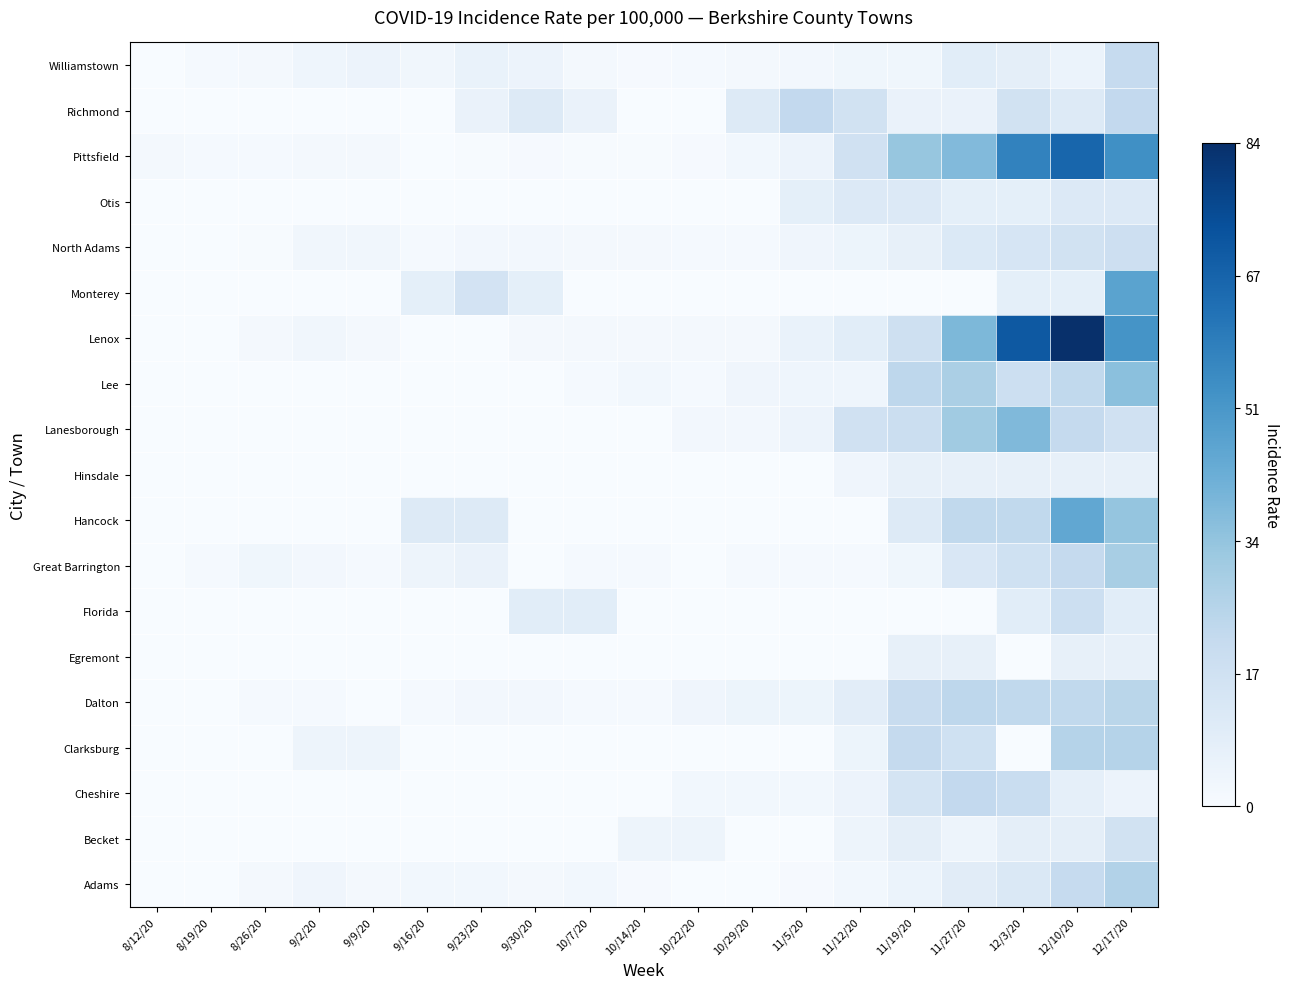

Reading right to left, list all the values displayed in this chart.

Adams: 12/17/20=26.0	12/10/20=20.8	12/3/20=12.2	11/27/20=9.5	11/19/20=5.2	11/12/20=2.6	11/5/20=0.9	10/29/20=0.0	10/22/20=0.0	10/14/20=0.9	10/7/20=2.6	9/30/20=1.7	9/23/20=2.6	9/16/20=2.6	9/9/20=1.7	9/2/20=3.5	8/26/20=1.7	8/19/20=0.0	8/12/20=0.0
Becket: 12/17/20=15.9	12/10/20=8.0	12/3/20=8.0	11/27/20=4.0	11/19/20=8.0	11/12/20=4.0	11/5/20=0.0	10/29/20=0.0	10/22/20=4.0	10/14/20=4.0	10/7/20=0.0	9/30/20=0.0	9/23/20=0.0	9/16/20=0.0	9/9/20=0.0	9/2/20=0.0	8/26/20=0.0	8/19/20=0.0	8/12/20=0.0
Cheshire: 12/17/20=4.9	12/10/20=7.3	12/3/20=19.5	11/27/20=21.9	11/19/20=14.6	11/12/20=4.9	11/5/20=2.4	10/29/20=2.4	10/22/20=2.4	10/14/20=0.0	10/7/20=0.0	9/30/20=0.0	9/23/20=0.0	9/16/20=0.0	9/9/20=0.0	9/2/20=0.0	8/26/20=0.0	8/19/20=0.0	8/12/20=0.0
Clarksburg: 12/17/20=25.6	12/10/20=25.6	12/3/20=0.0	11/27/20=17.1	11/19/20=21.3	11/12/20=4.3	11/5/20=0.0	10/29/20=0.0	10/22/20=0.0	10/14/20=0.0	10/7/20=0.0	9/30/20=0.0	9/23/20=0.0	9/16/20=0.0	9/9/20=4.2	9/2/20=4.2	8/26/20=0.0	8/19/20=0.0	8/12/20=0.0
Dalton: 12/17/20=24.3	12/10/20=22.1	12/3/20=22.1	11/27/20=23.2	11/19/20=19.9	11/12/20=8.8	11/5/20=4.4	10/29/20=4.4	10/22/20=3.3	10/14/20=1.1	10/7/20=1.1	9/30/20=2.2	9/23/20=2.2	9/16/20=1.1	9/9/20=0.0	9/2/20=1.1	8/26/20=1.1	8/19/20=0.0	8/12/20=0.0
Egremont: 12/17/20=6.7	12/10/20=6.7	12/3/20=0.0	11/27/20=6.7	11/19/20=6.7	11/12/20=0.0	11/5/20=0.0	10/29/20=0.0	10/22/20=0.0	10/14/20=0.0	10/7/20=0.0	9/30/20=0.0	9/23/20=0.0	9/16/20=0.0	9/9/20=0.0	9/2/20=0.0	8/26/20=0.0	8/19/20=0.0	8/12/20=0.0
Florida: 12/17/20=9.1	12/10/20=18.2	12/3/20=9.1	11/27/20=0.0	11/19/20=0.0	11/12/20=0.0	11/5/20=0.0	10/29/20=0.0	10/22/20=0.0	10/14/20=0.0	10/7/20=9.1	9/30/20=9.1	9/23/20=0.0	9/16/20=0.0	9/9/20=0.0	9/2/20=0.0	8/26/20=0.0	8/19/20=0.0	8/12/20=0.0
Great Barrington: 12/17/20=28.7	12/10/20=21.3	12/3/20=17.0	11/27/20=12.8	11/19/20=3.2	11/12/20=1.1	11/5/20=1.1	10/29/20=1.1	10/22/20=0.0	10/14/20=1.1	10/7/20=1.1	9/30/20=0.0	9/23/20=5.3	9/16/20=4.2	9/9/20=1.1	9/2/20=2.1	8/26/20=3.2	8/19/20=1.1	8/12/20=0.0
Hancock: 12/17/20=33.4	12/10/20=44.6	12/3/20=22.3	11/27/20=22.3	11/19/20=11.1	11/12/20=0.0	11/5/20=0.0	10/29/20=0.0	10/22/20=0.0	10/14/20=0.0	10/7/20=0.0	9/30/20=0.0	9/23/20=11.0	9/16/20=11.0	9/9/20=0.0	9/2/20=0.0	8/26/20=0.0	8/19/20=0.0	8/12/20=0.0
Hinsdale: 12/17/20=6.7	12/10/20=6.7	12/3/20=6.7	11/27/20=6.7	11/19/20=6.7	11/12/20=3.4	11/5/20=0.0	10/29/20=0.0	10/22/20=0.0	10/14/20=0.0	10/7/20=0.0	9/30/20=0.0	9/23/20=0.0	9/16/20=0.0	9/9/20=0.0	9/2/20=0.0	8/26/20=0.0	8/19/20=0.0	8/12/20=0.0
Lanesborough: 12/17/20=16.5	12/10/20=21.3	12/3/20=37.8	11/27/20=30.7	11/19/20=18.9	11/12/20=16.5	11/5/20=4.7	10/29/20=2.3	10/22/20=2.3	10/14/20=0.0	10/7/20=0.0	9/30/20=0.0	9/23/20=0.0	9/16/20=0.0	9/9/20=0.0	9/2/20=0.0	8/26/20=0.0	8/19/20=0.0	8/12/20=0.0
Lee: 12/17/20=35.5	12/10/20=22.1	12/3/20=18.4	11/27/20=28.2	11/19/20=23.3	11/12/20=3.7	11/5/20=3.7	10/29/20=3.6	10/22/20=1.2	10/14/20=2.4	10/7/20=1.2	9/30/20=0.0	9/23/20=0.0	9/16/20=0.0	9/9/20=0.0	9/2/20=0.0	8/26/20=0.0	8/19/20=0.0	8/12/20=0.0
Lenox: 12/17/20=51.7	12/10/20=84.2	12/3/20=70.9	11/27/20=38.4	11/19/20=17.7	11/12/20=8.9	11/5/20=5.9	10/29/20=1.5	10/22/20=1.5	10/14/20=1.5	10/7/20=1.5	9/30/20=1.5	9/23/20=0.0	9/16/20=0.0	9/9/20=1.5	9/2/20=2.9	8/26/20=1.5	8/19/20=0.0	8/12/20=0.0
Monterey: 12/17/20=46.3	12/10/20=7.7	12/3/20=7.7	11/27/20=0.0	11/19/20=0.0	11/12/20=0.0	11/5/20=0.0	10/29/20=0.0	10/22/20=0.0	10/14/20=0.0	10/7/20=0.0	9/30/20=7.7	9/23/20=15.3	9/16/20=7.7	9/9/20=0.0	9/2/20=0.0	8/26/20=0.0	8/19/20=0.0	8/12/20=0.0
North Adams: 12/17/20=17.8	12/10/20=16.1	12/3/20=13.9	11/27/20=11.6	11/19/20=6.7	11/12/20=4.4	11/5/20=3.3	10/29/20=1.1	10/22/20=1.1	10/14/20=1.6	10/7/20=1.6	9/30/20=2.2	9/23/20=2.2	9/16/20=1.1	9/9/20=2.7	9/2/20=2.7	8/26/20=0.5	8/19/20=0.0	8/12/20=0.0
Otis: 12/17/20=11.4	12/10/20=11.4	12/3/20=7.6	11/27/20=7.6	11/19/20=11.4	11/12/20=11.4	11/5/20=7.6	10/29/20=0.0	10/22/20=0.0	10/14/20=0.0	10/7/20=0.0	9/30/20=0.0	9/23/20=0.0	9/16/20=0.0	9/9/20=0.0	9/2/20=0.0	8/26/20=0.0	8/19/20=0.0	8/12/20=0.0
Pittsfield: 12/17/20=53.3	12/10/20=66.6	12/3/20=57.5	11/27/20=37.5	11/19/20=33.2	11/12/20=16.7	11/5/20=4.7	10/29/20=2.4	10/22/20=0.8	10/14/20=0.7	10/7/20=0.5	9/30/20=0.8	9/23/20=0.6	9/16/20=0.3	9/9/20=1.5	9/2/20=1.8	8/26/20=1.0	8/19/20=1.1	8/12/20=1.9
Richmond: 12/17/20=21.9	12/10/20=10.9	12/3/20=16.4	11/27/20=5.5	11/19/20=5.5	11/12/20=16.4	11/5/20=21.9	10/29/20=10.8	10/22/20=0.0	10/14/20=0.0	10/7/20=5.4	9/30/20=10.8	9/23/20=5.4	9/16/20=0.0	9/9/20=0.0	9/2/20=0.0	8/26/20=0.0	8/19/20=0.0	8/12/20=0.0
Williamstown: 12/17/20=20.9	12/10/20=5.0	12/3/20=8.0	11/27/20=9.0	11/19/20=3.0	11/12/20=3.0	11/5/20=2.0	10/29/20=1.9	10/22/20=1.0	10/14/20=1.0	10/7/20=1.9	9/30/20=4.8	9/23/20=5.8	9/16/20=2.9	9/9/20=4.8	9/2/20=3.9	8/26/20=1.9	8/19/20=1.0	8/12/20=0.0